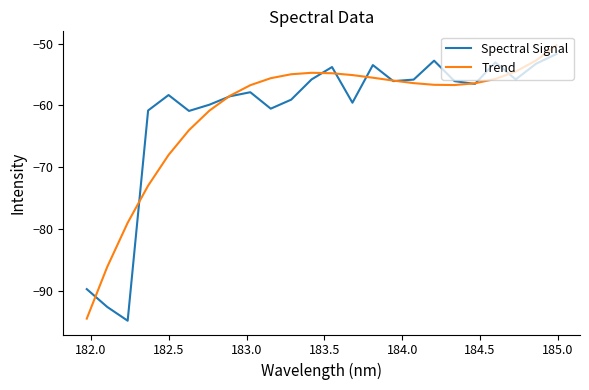

What is the maximum value for Spectral Signal?

-51.7